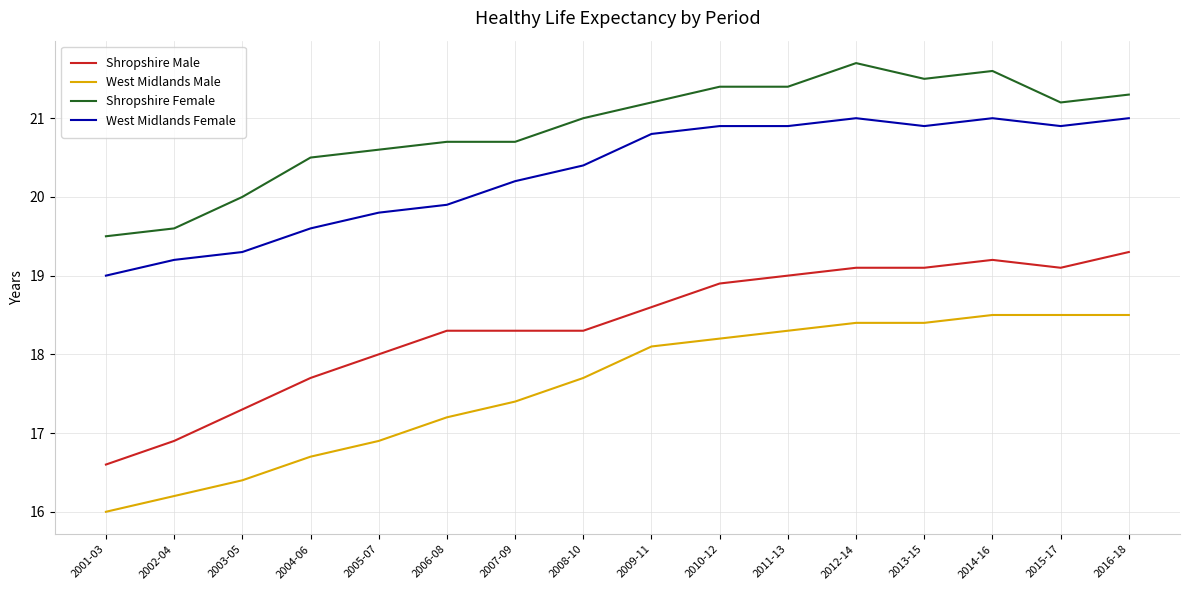

Is the value of West Midlands Female at 2011-13 greater than the value of Shropshire Male at 2014-16?

Yes